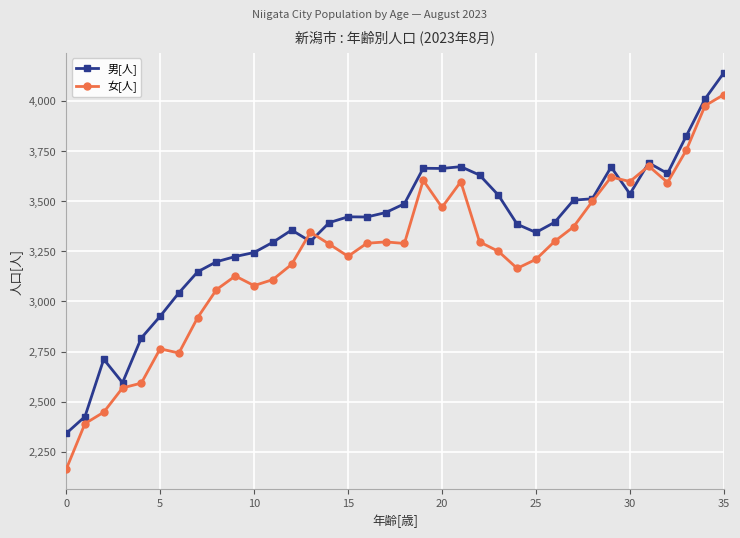

Which series has the widest spread of values?

女[人]